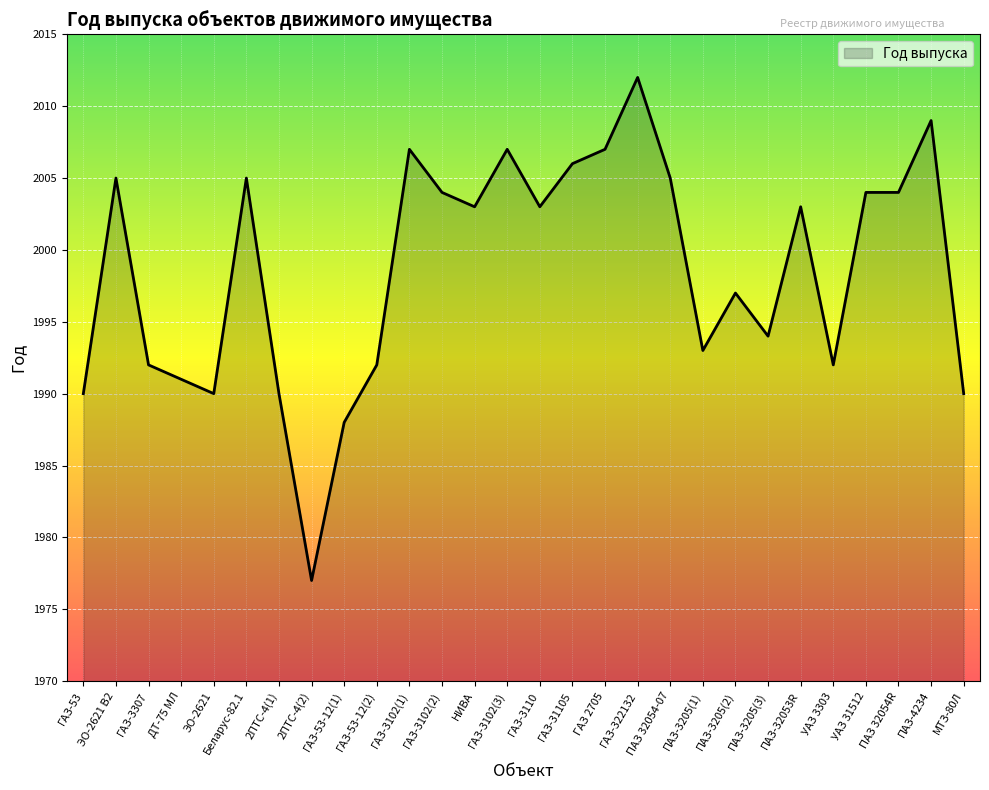

What value does the data have at ГАЗ-3102(2)?

2004